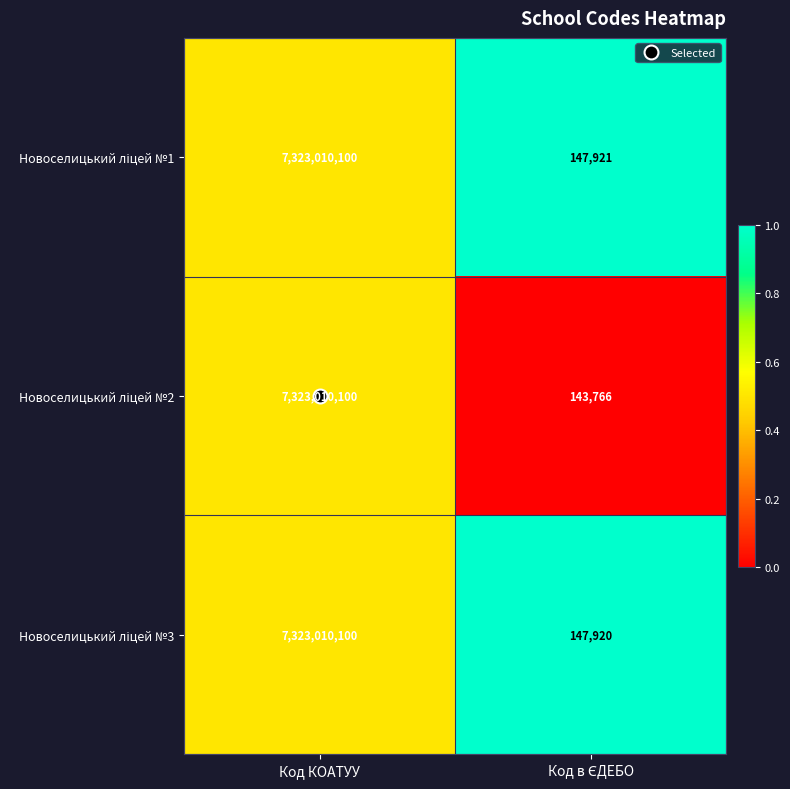

Which label corresponds to the largest value in the chart?

Код КОАТУУ